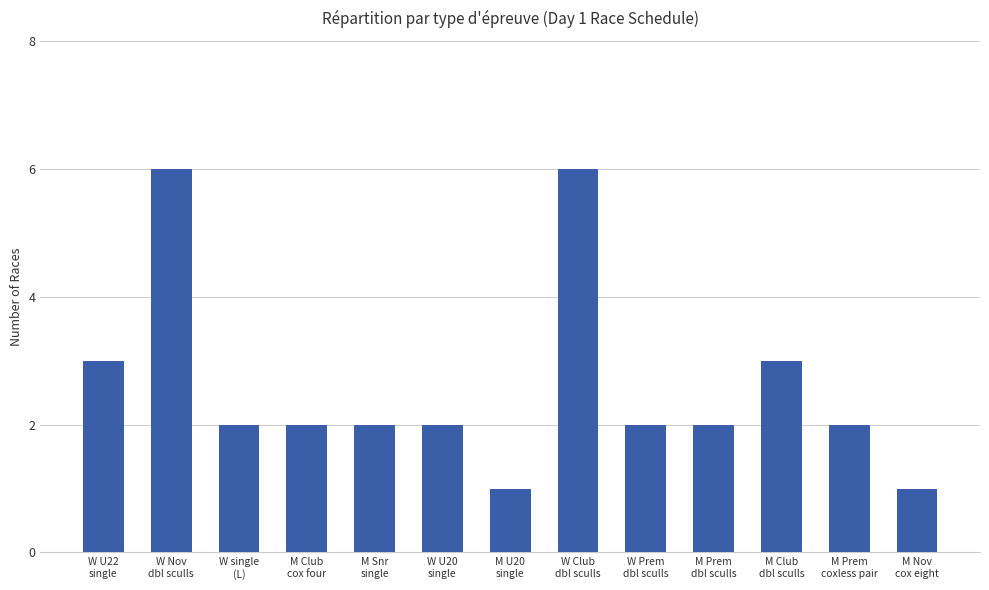

Reading left to right, transcribe all the data shown in this chart.

W U22
single=3	W Nov
dbl sculls=6	W single
(L)=2	M Club
cox four=2	M Snr
single=2	W U20
single=2	M U20
single=1	W Club
dbl sculls=6	W Prem
dbl sculls=2	M Prem
dbl sculls=2	M Club
dbl sculls=3	M Prem
coxless pair=2	M Nov
cox eight=1